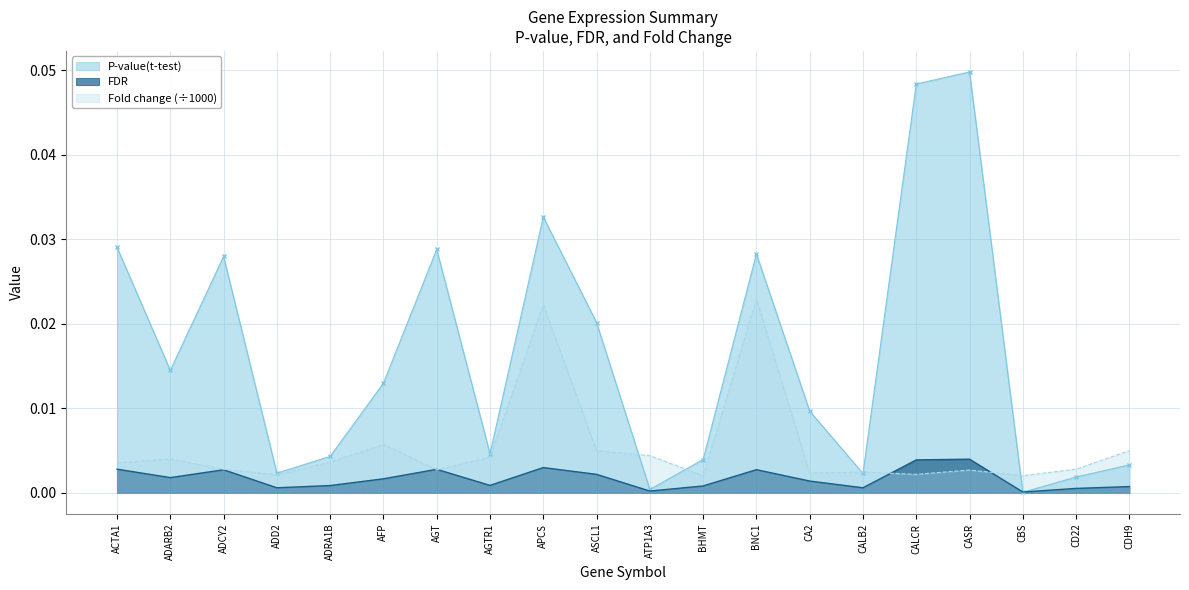

The P-value(t-test) series shows 0.0 at ADRA1B. True or false?

True